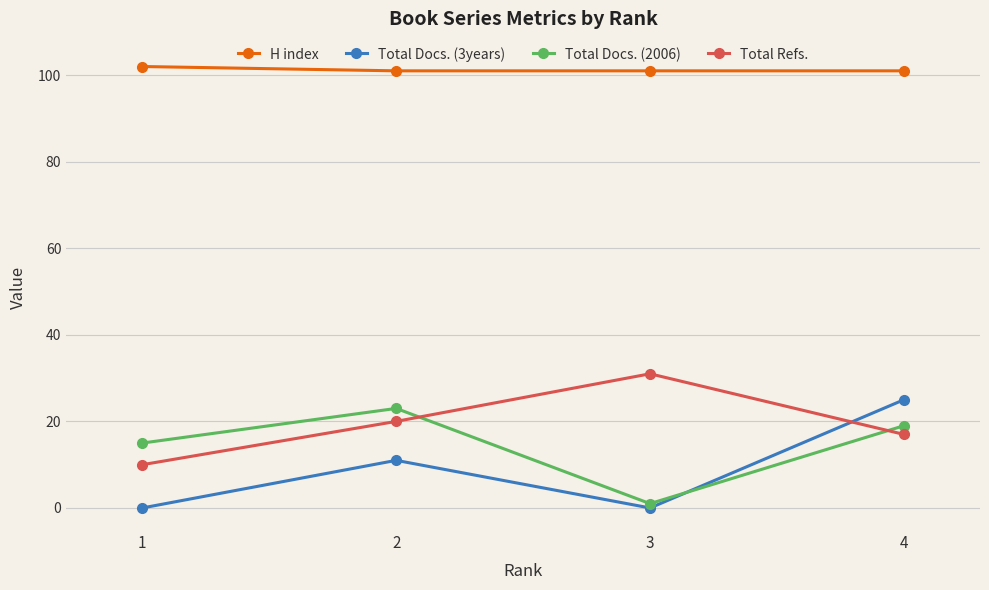

How many data points in Total Refs. are less than 20?

2